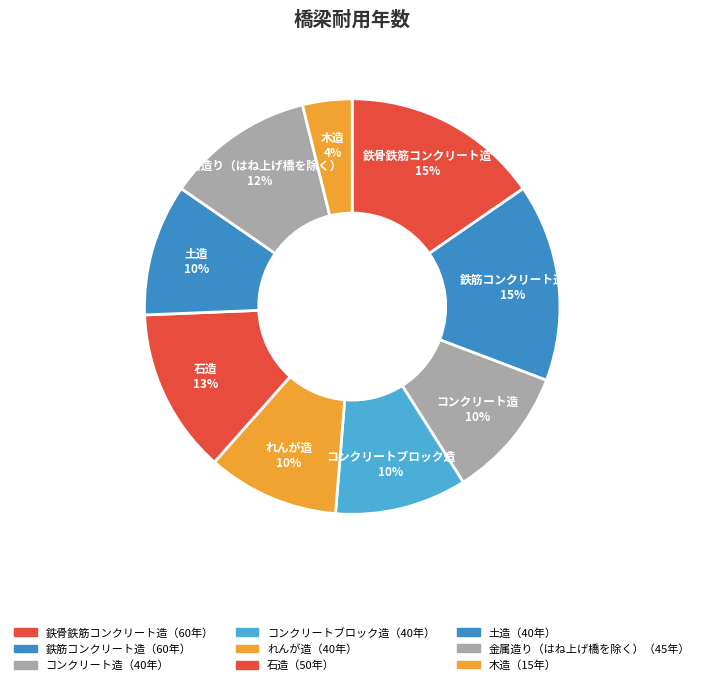

Approximately how many times larger is the value at れんが造 compared to コンクリート造?

1.0